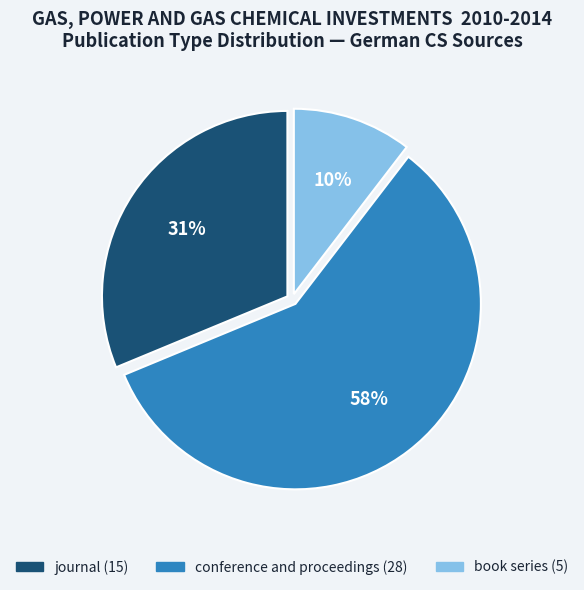

True or false: journal accounts for 31% of the total.

True